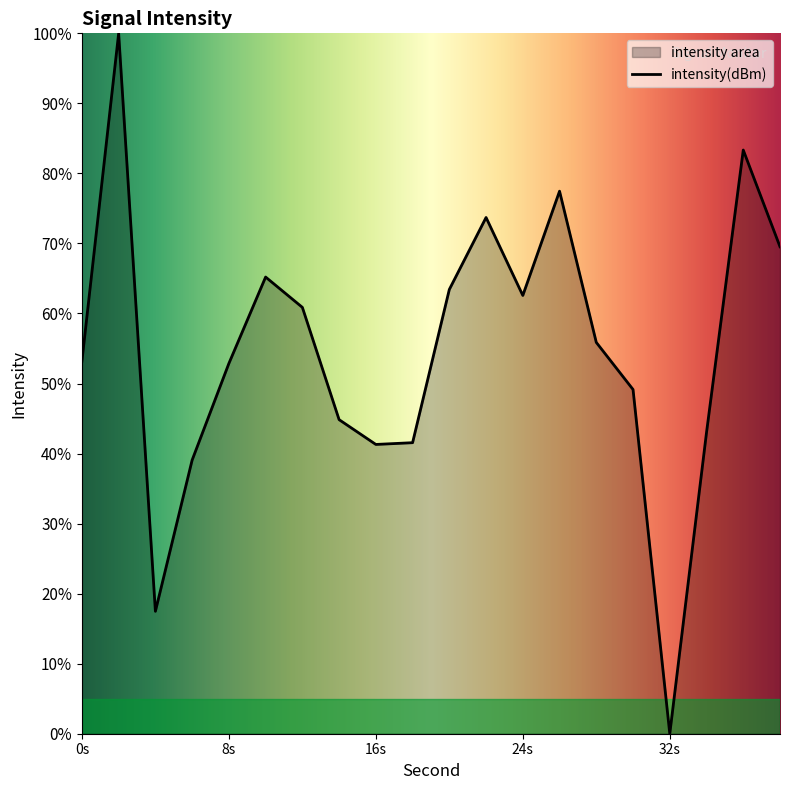

Which has a higher value, 2 or 18?

2